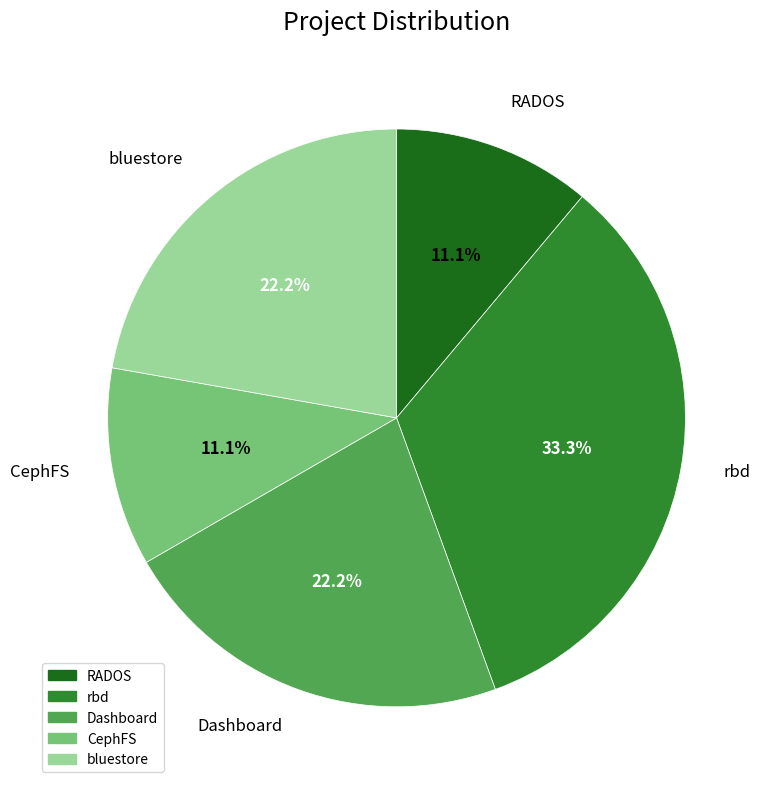

Is there a majority slice in this chart?

No